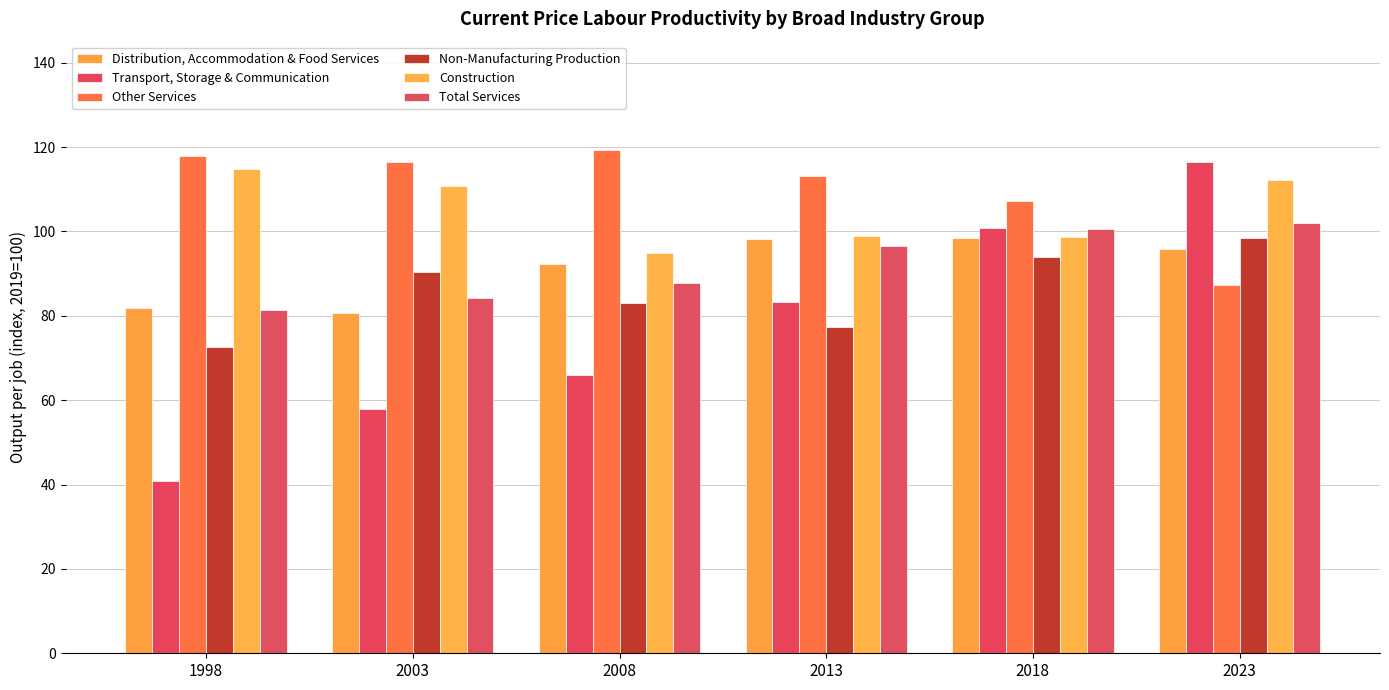

Which label corresponds to the largest value in the chart?

2008